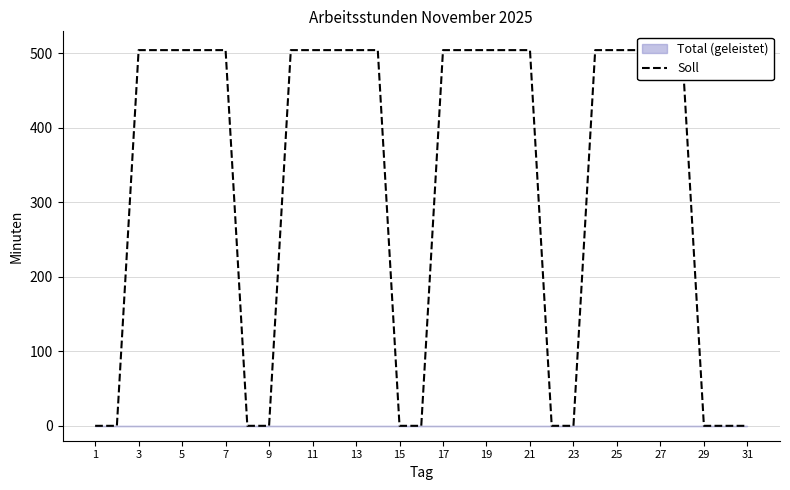

What is the average value?

325